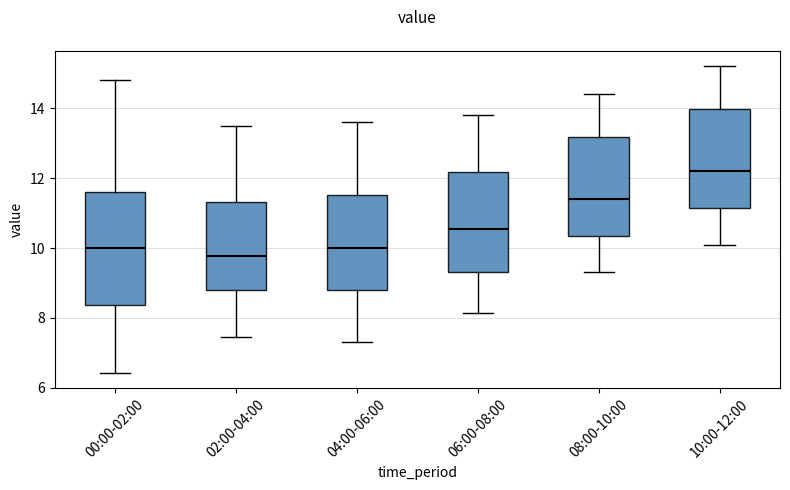

Which box has the lowest median line?

02:00-04:00